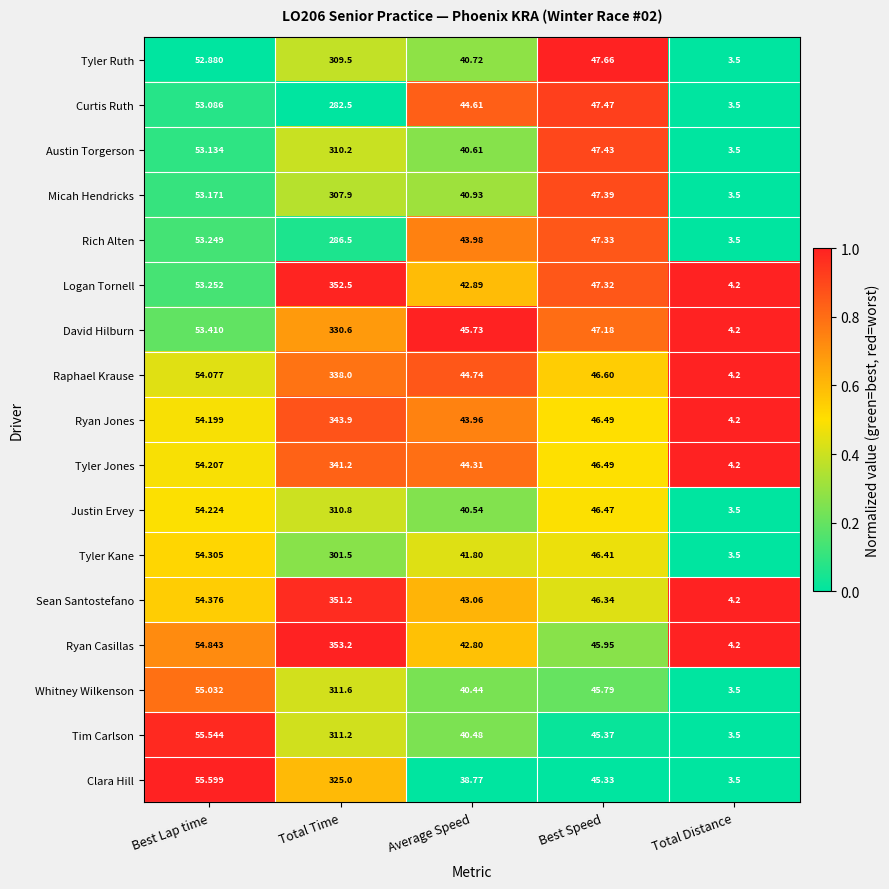

Which series has the widest spread of values?

Ryan Casillas